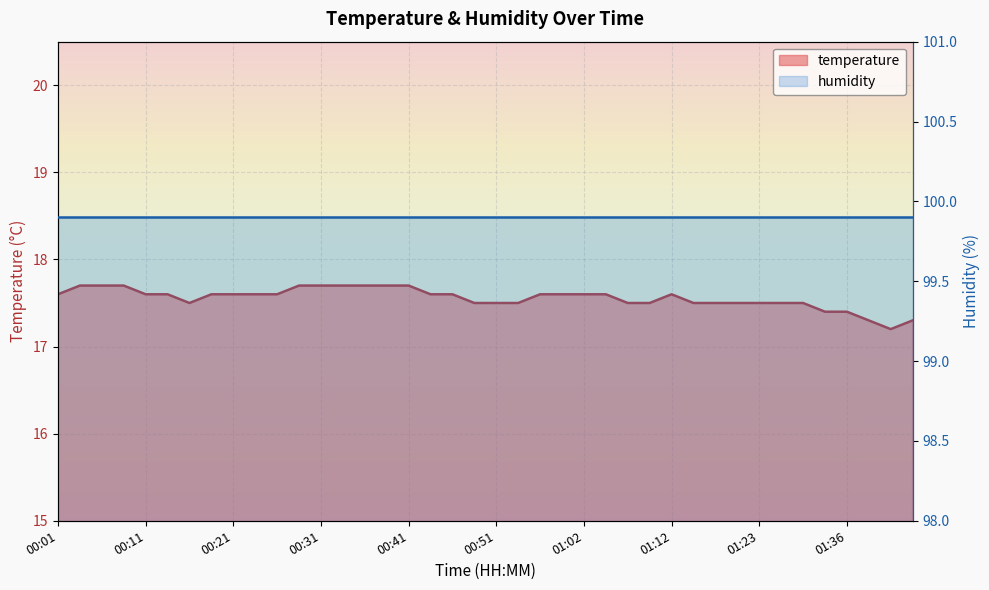

Where is the first local minimum?

00:16